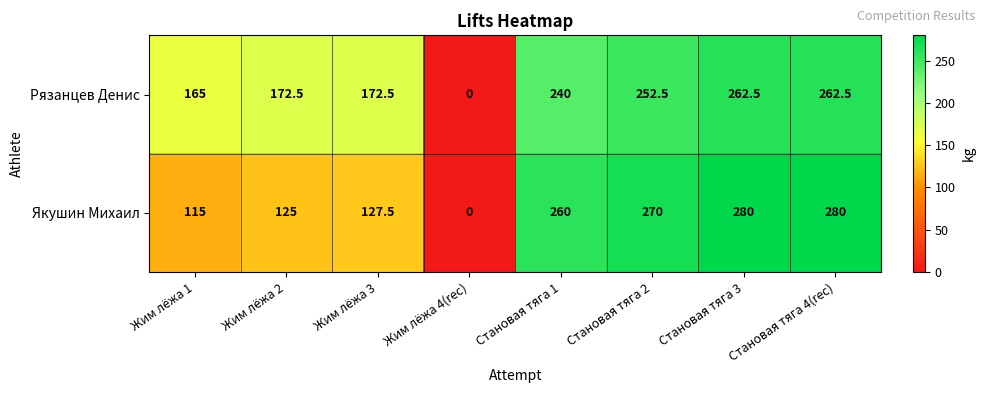

Is it true that Якушин Михаил equals 415.1 at Становая тяга 2?

False